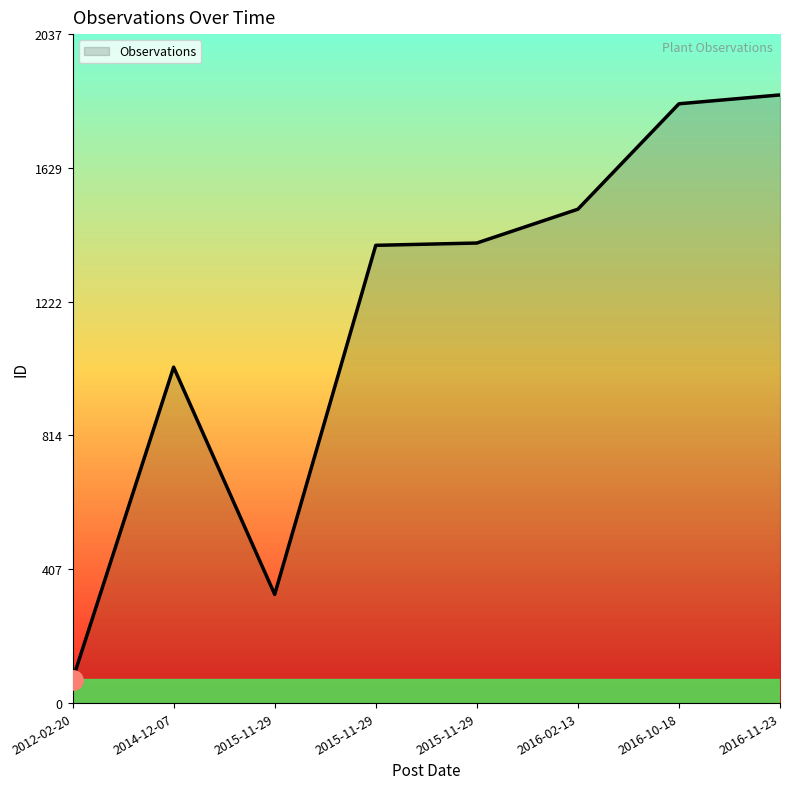

What is the difference between the values at 2012-02-20 and 2014-12-07?

952